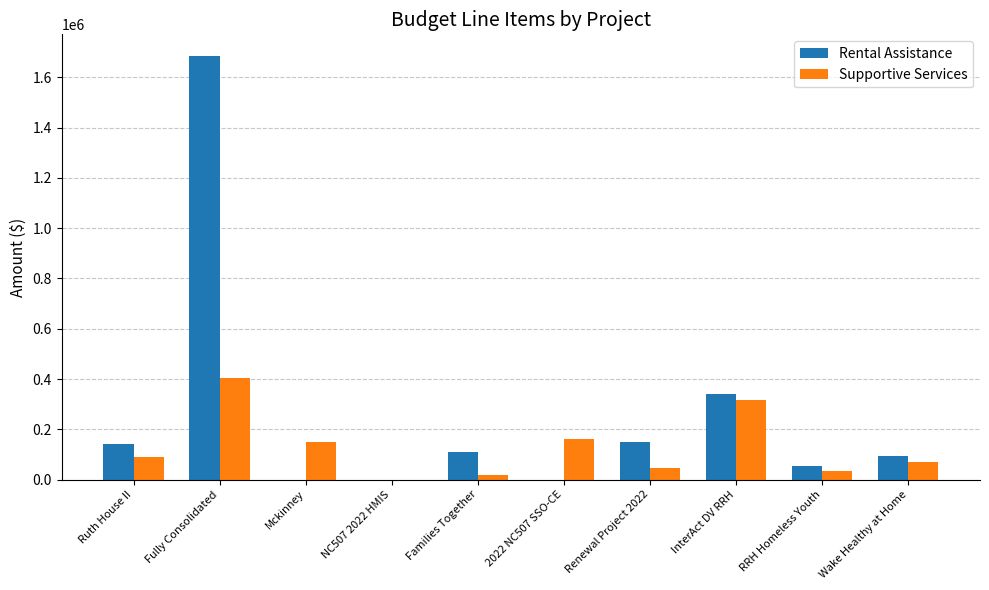

At which label does Rental Assistance reach its peak?

Fully Consolidated